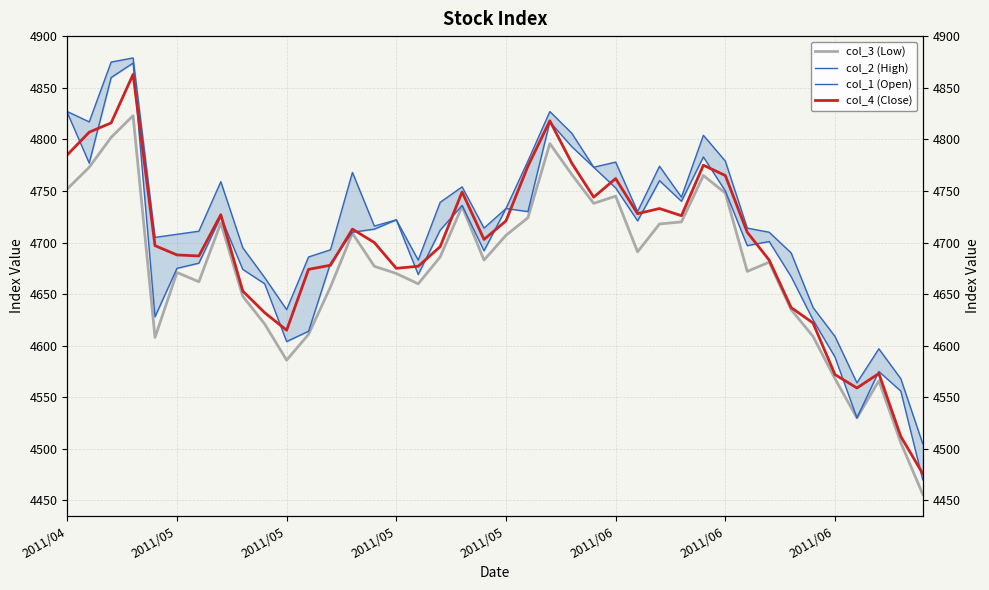

Rank the series by their maximum value, from highest to lowest.

col_2 (High), col_1 (Open), col_4 (Close), col_3 (Low)